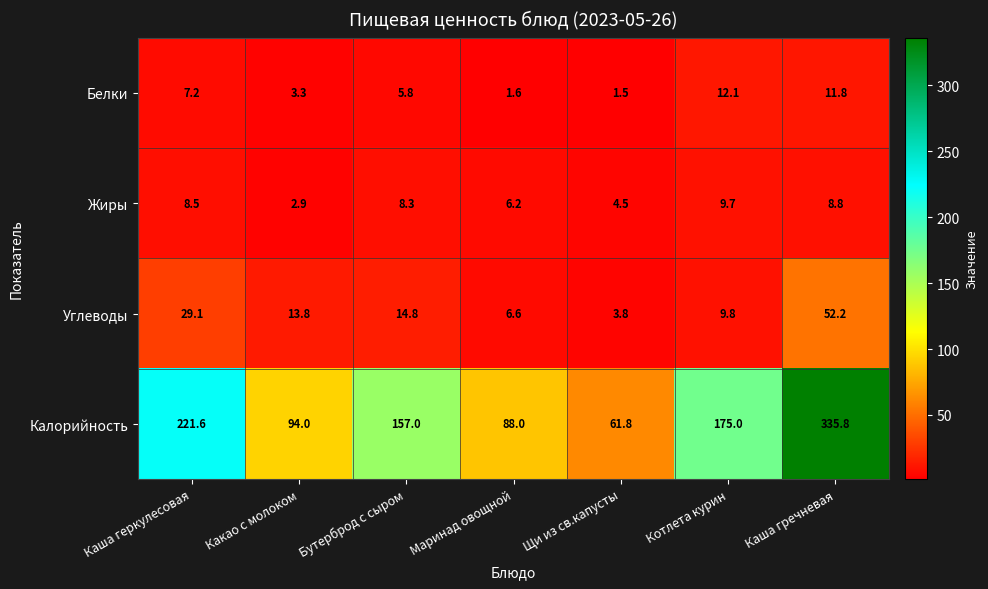

What is the sum of the Жиры values at Каша геркулесовая and Маринад овощной?

14.7